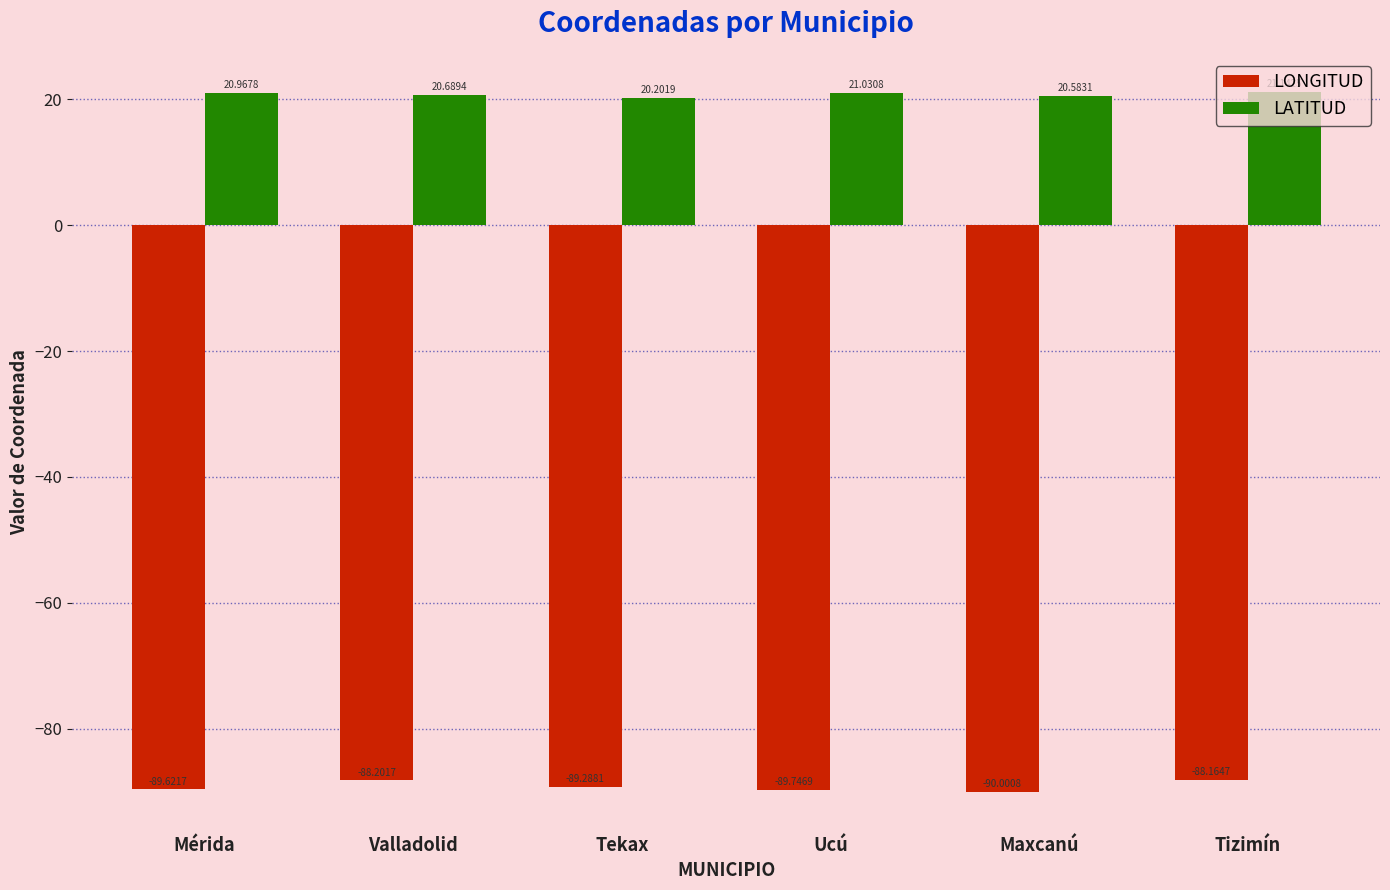

Which series has the largest total across all categories?

LATITUD